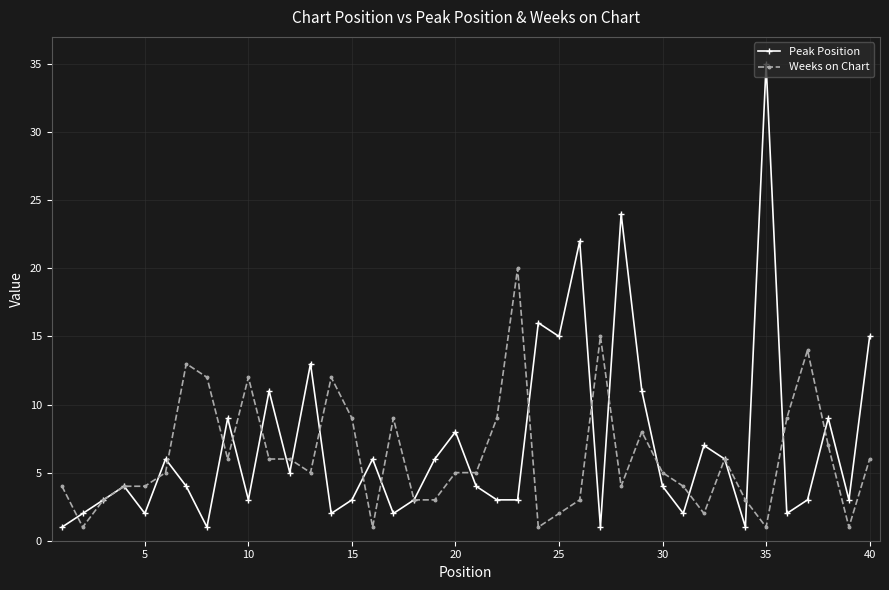

Which series has the widest spread of values?

Peak Position